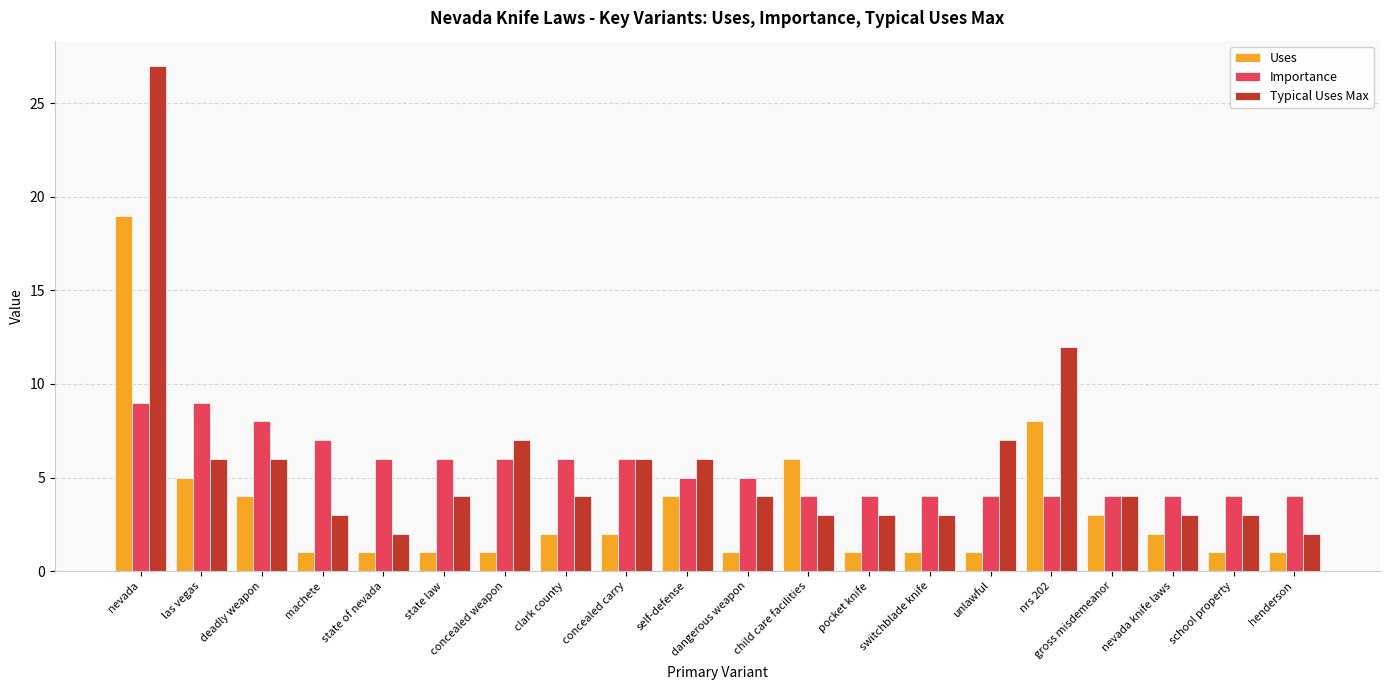

What is the label of the 5th bar from the left?

state of nevada